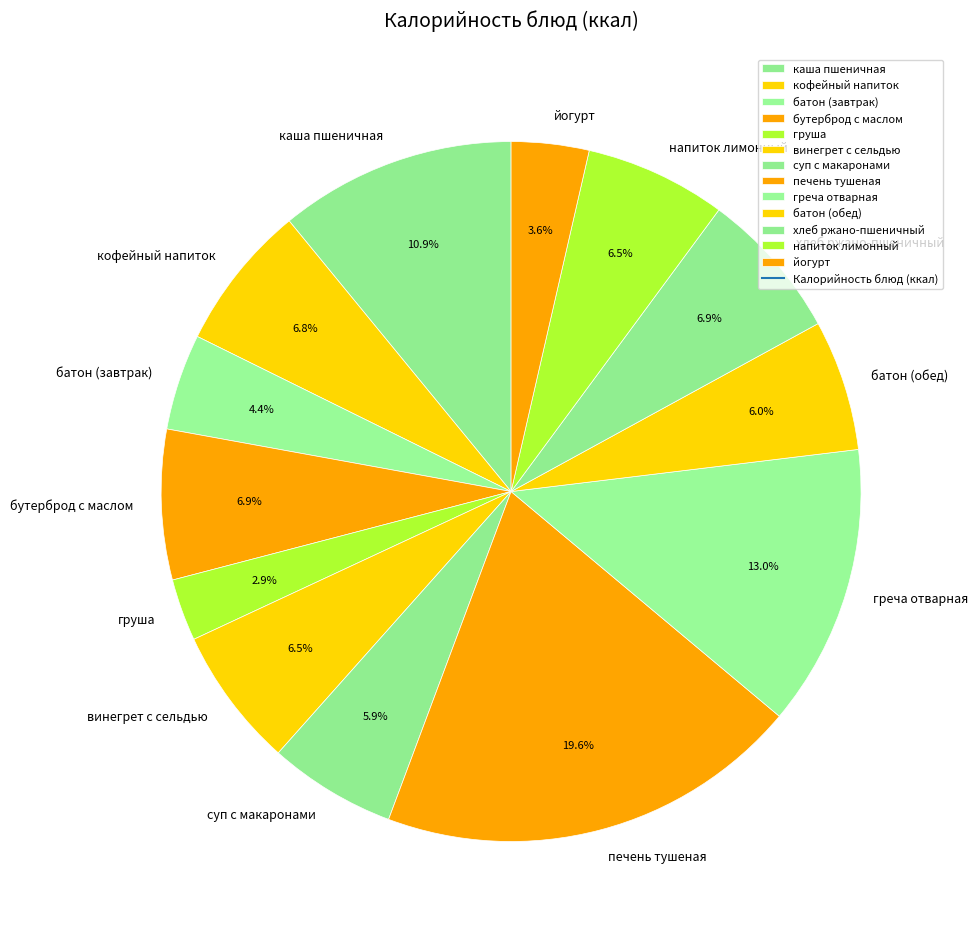

To the nearest percent, what portion does печень тушеная represent?

20%